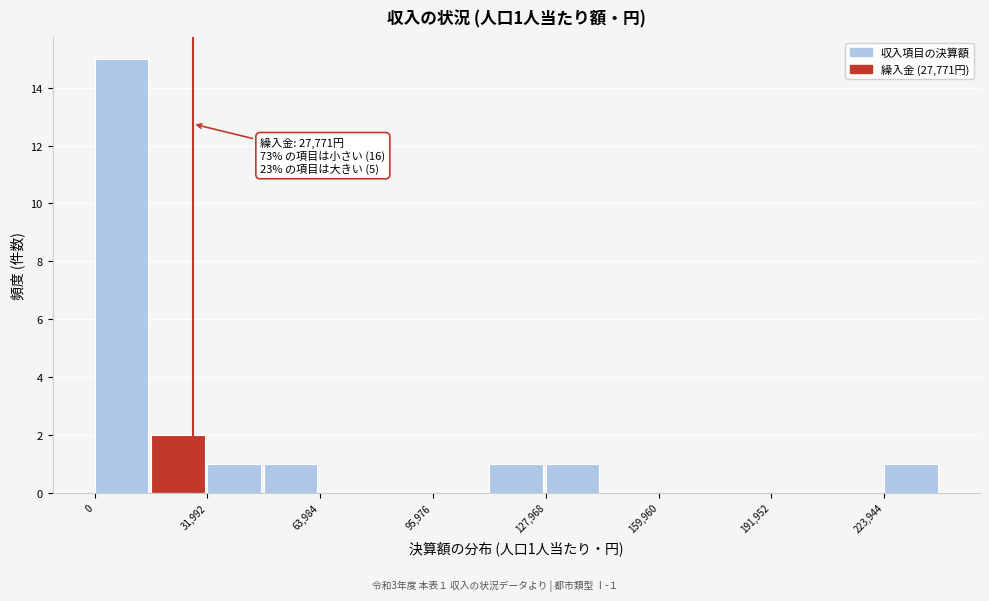

Around what value on the x-axis is the tallest bar? Give the approximate position of its centre, as read against the axis.

10000